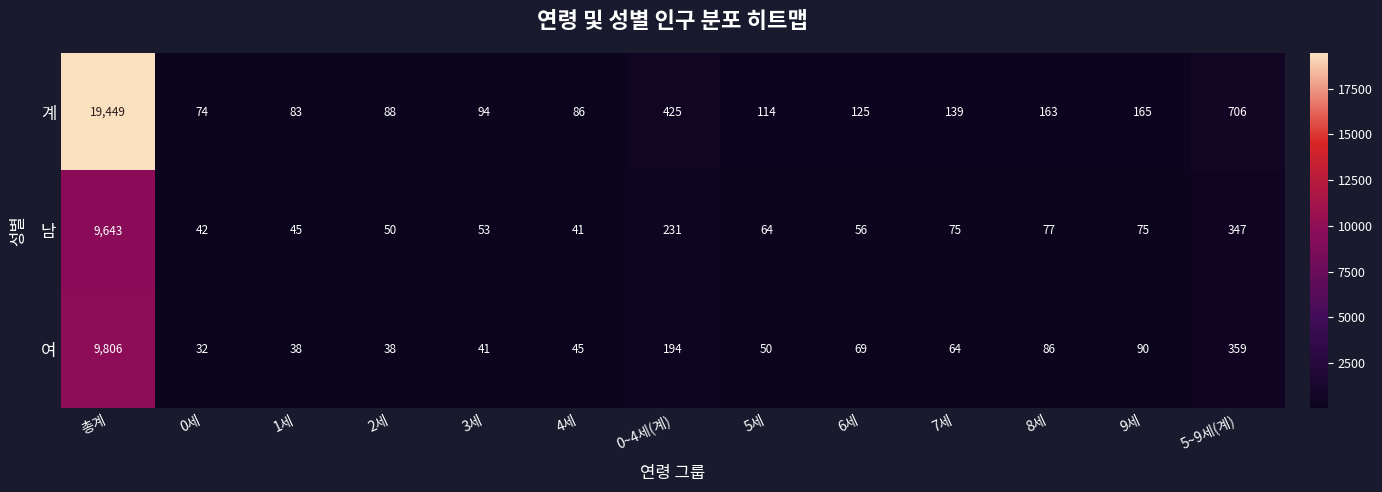

Which series has the largest range (max minus min)?

계